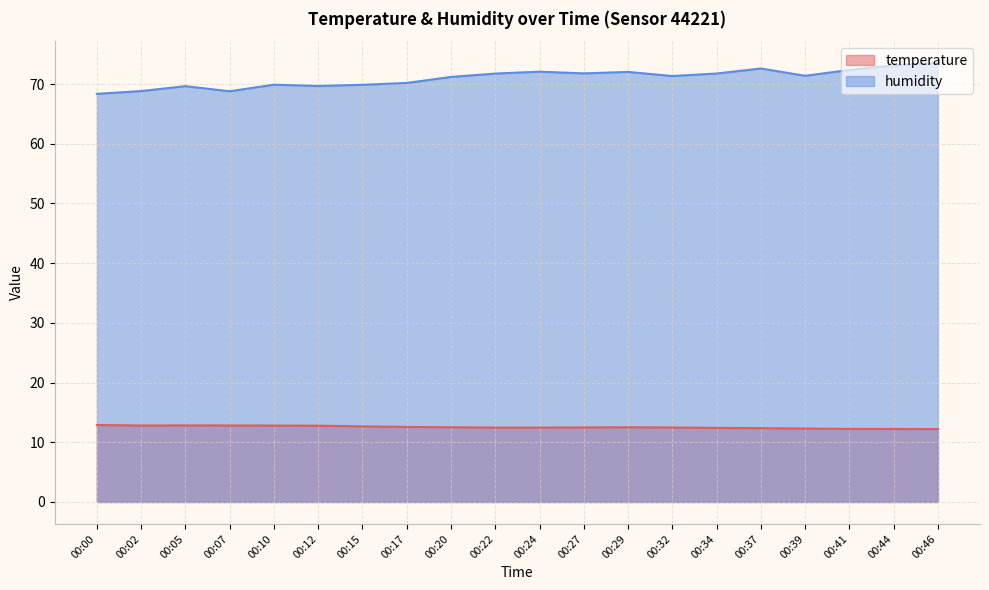

True or false: temperature and humidity intersect in this chart.

False